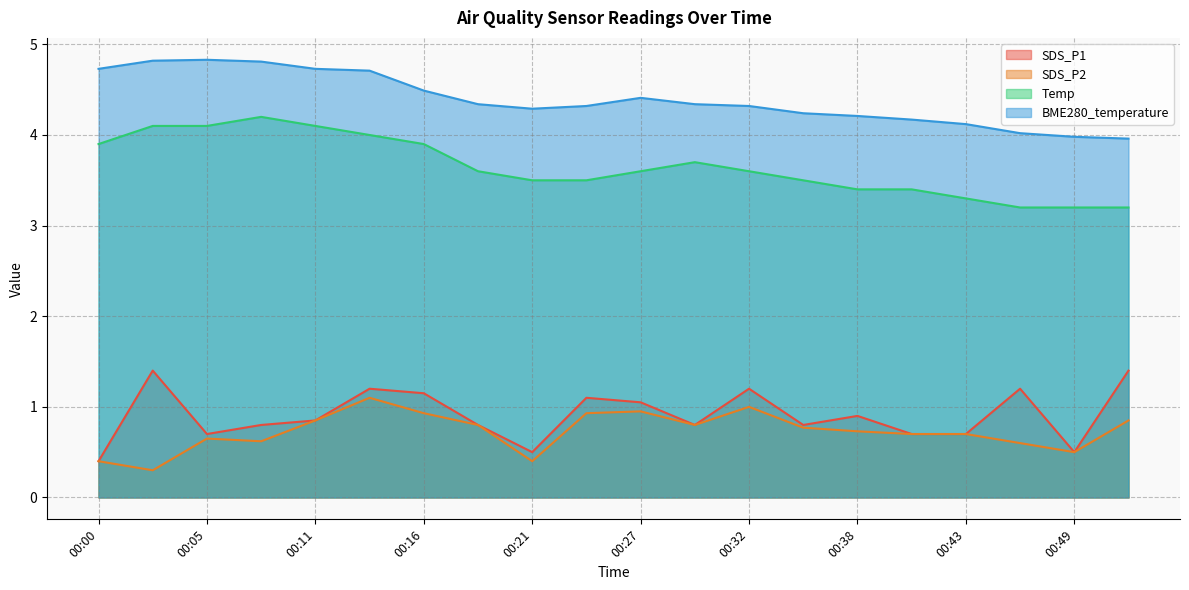

Reading right to left, what are all the values shown in this chart?

SDS_P1: 00:52=1.4	00:49=0.5	00:46=1.2	00:43=0.7	00:41=0.7	00:38=0.9	00:35=0.8	00:32=1.2	00:30=0.8	00:27=1.1	00:24=1.1	00:21=0.5	00:19=0.8	00:16=1.1	00:13=1.2	00:11=0.8	00:08=0.8	00:05=0.7	00:03=1.4	00:00=0.4
SDS_P2: 00:52=0.8	00:49=0.5	00:46=0.6	00:43=0.7	00:41=0.7	00:38=0.7	00:35=0.8	00:32=1.0	00:30=0.8	00:27=0.9	00:24=0.9	00:21=0.4	00:19=0.8	00:16=0.9	00:13=1.1	00:11=0.8	00:08=0.6	00:05=0.7	00:03=0.3	00:00=0.4
Temp: 00:52=3.2	00:49=3.2	00:46=3.2	00:43=3.3	00:41=3.4	00:38=3.4	00:35=3.5	00:32=3.6	00:30=3.7	00:27=3.6	00:24=3.5	00:21=3.5	00:19=3.6	00:16=3.9	00:13=4.0	00:11=4.1	00:08=4.2	00:05=4.1	00:03=4.1	00:00=3.9
BME280_temperature: 00:52=4.0	00:49=4.0	00:46=4.0	00:43=4.1	00:41=4.2	00:38=4.2	00:35=4.2	00:32=4.3	00:30=4.3	00:27=4.4	00:24=4.3	00:21=4.3	00:19=4.3	00:16=4.5	00:13=4.7	00:11=4.7	00:08=4.8	00:05=4.8	00:03=4.8	00:00=4.7